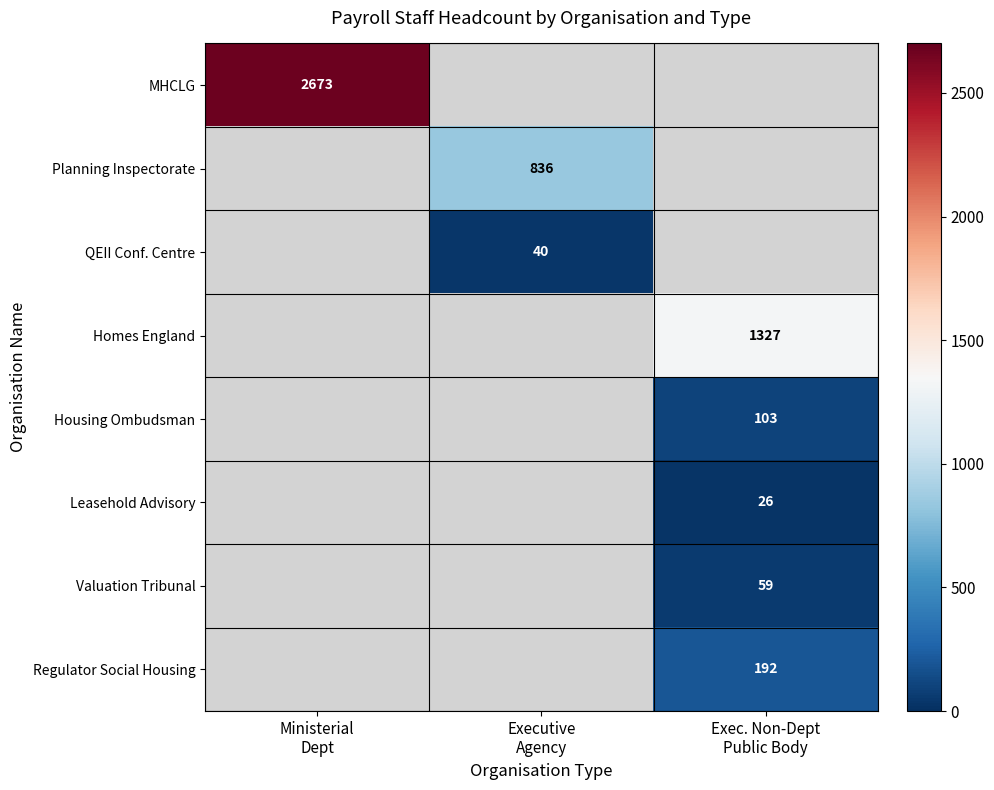

Rank the series at Ministerial Dept from highest to lowest value.

MHCLG, Planning Inspectorate, QEII Conf. Centre, Homes England, Housing Ombudsman, Leasehold Advisory, Valuation Tribunal, Regulator Social Housing